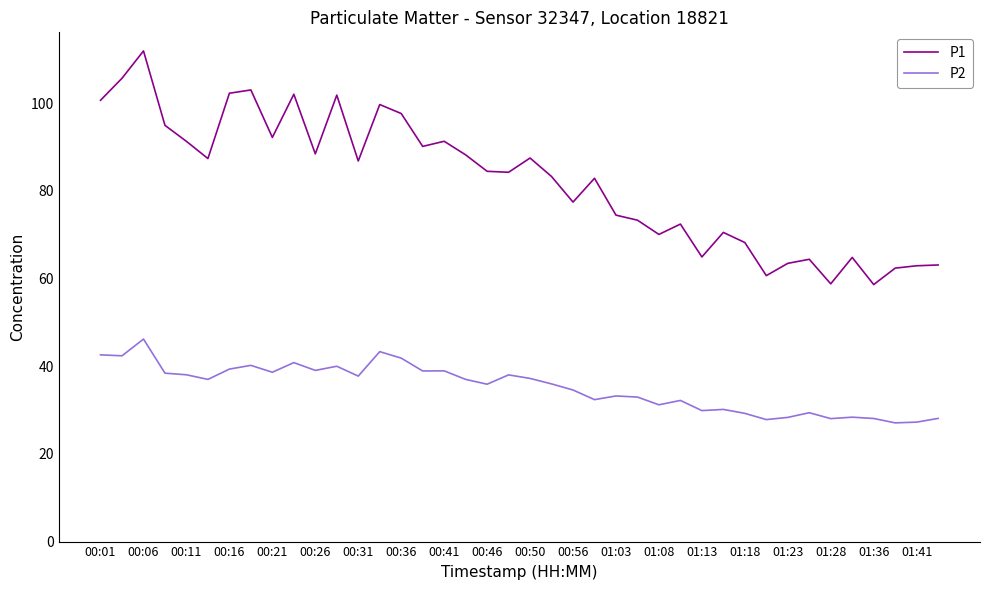

Which series has the largest range (max minus min)?

P1